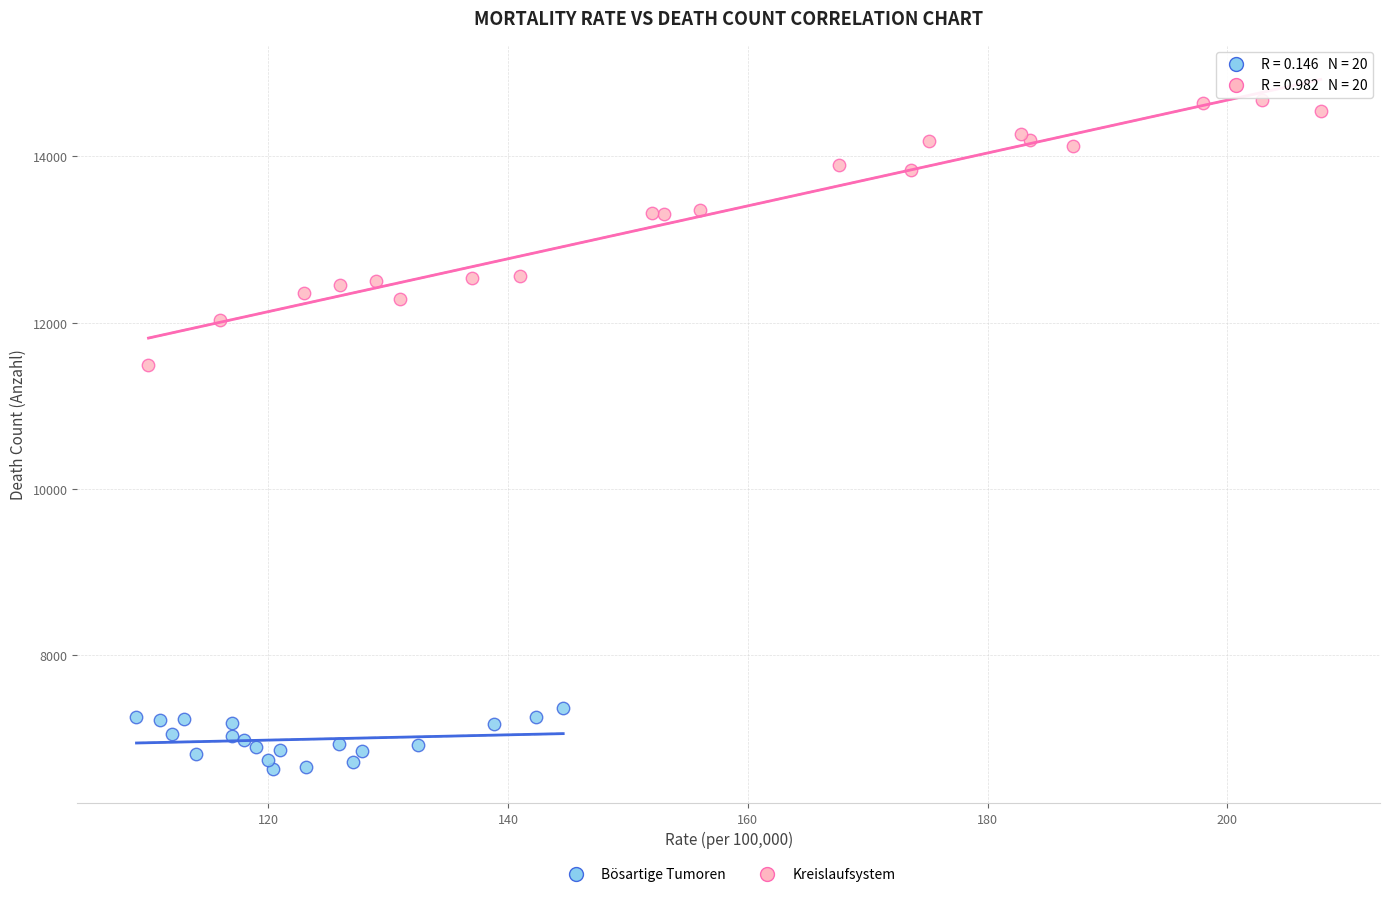

Which series contains the highest Y value?

Kreislaufsystem